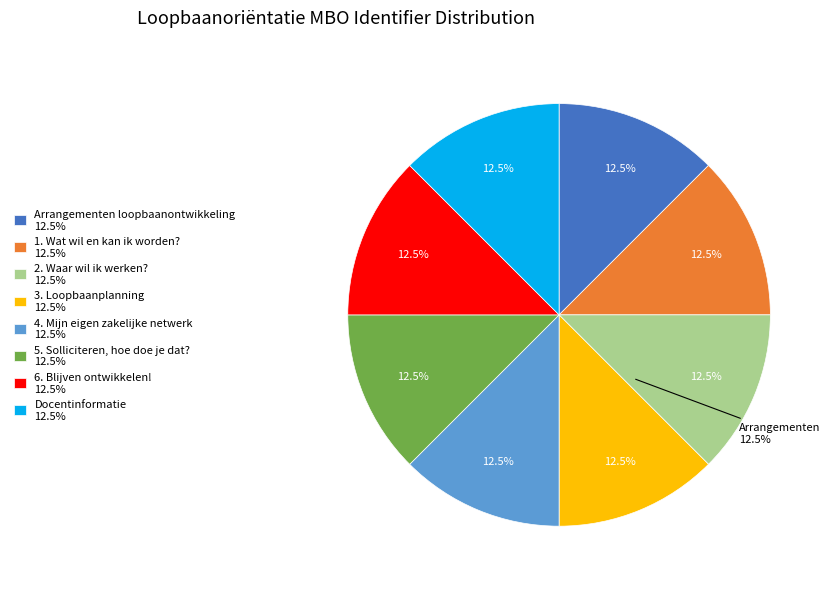

Does Arrangementen loopbaanontwikkeling represent more than half of the total?

No